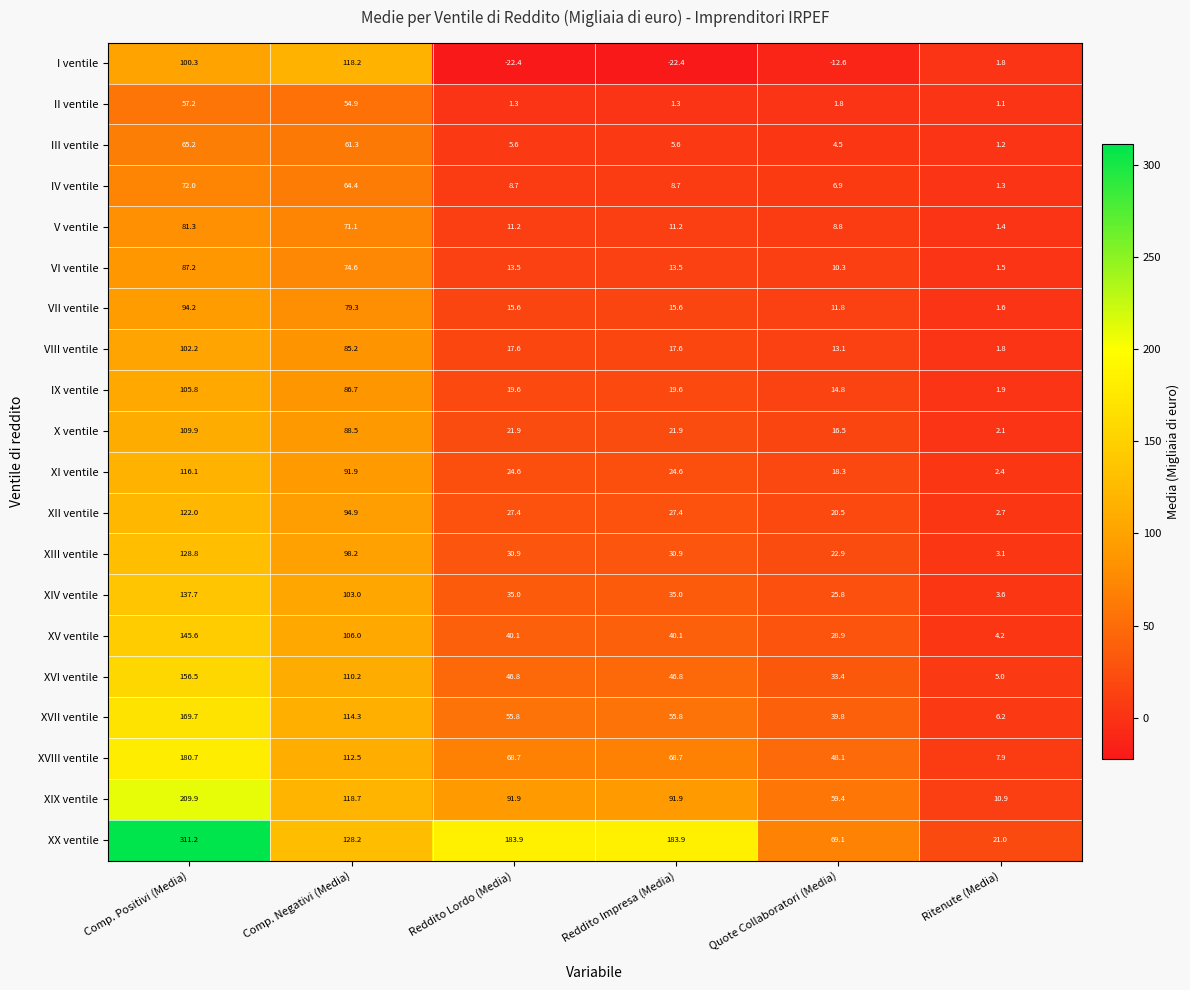

Count the number of categories in the chart.

6